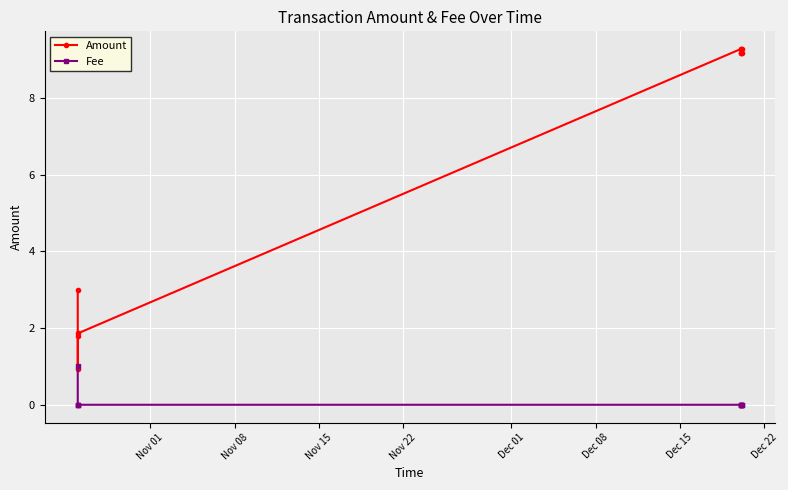

At how many categories does at least one series exceed 2?

7